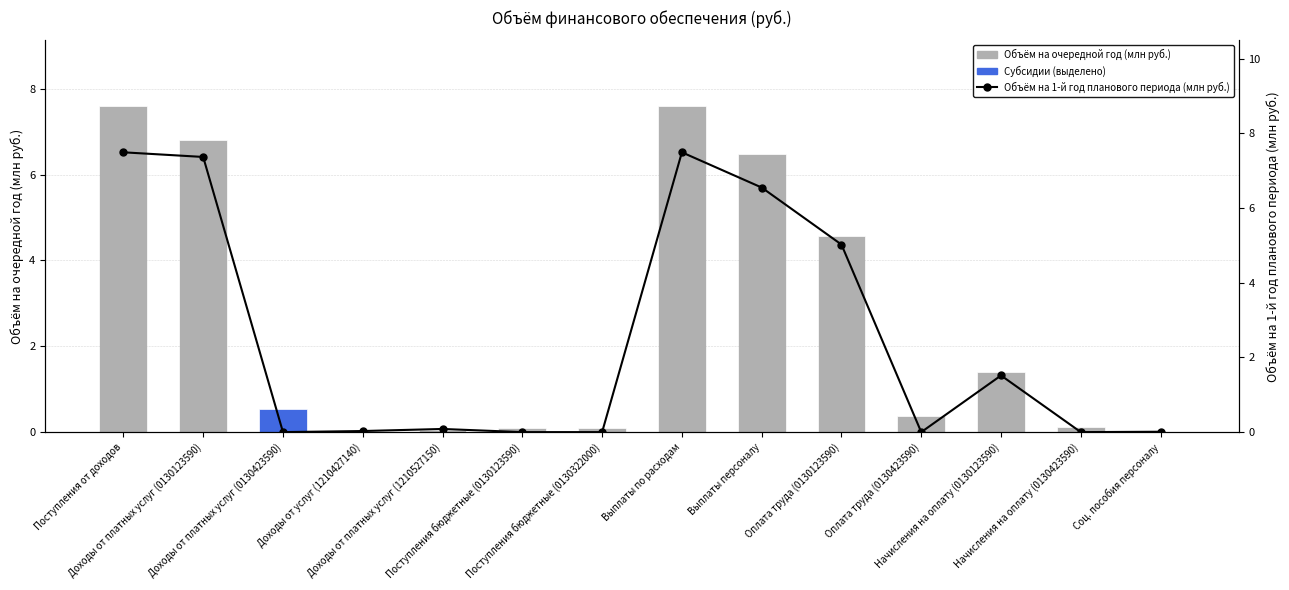

Reading left to right, extract all data points from this chart.

Объём на очередной год (млн руб.): Поступления от доходов=7.6	Доходы от платных услуг (0130123590)=6.8	Доходы от платных услуг (0130423590)=0.5	Доходы от услуг (1210427140)=0.0	Доходы от платных услуг (1210527150)=0.0	Поступления бюджетные (0130123590)=0.1	Поступления бюджетные (0130322000)=0.1	Выплаты по расходам=7.6	Выплаты персоналу=6.5	Оплата труда (0130123590)=4.6	Оплата труда (0130423590)=0.4	Начисления на оплату (0130123590)=1.4	Начисления на оплату (0130423590)=0.1	Соц. пособия персоналу=0.0
Объём на 1-й год планового периода (млн руб.): Поступления от доходов=7.5	Доходы от платных услуг (0130123590)=7.4	Доходы от платных услуг (0130423590)=0.0	Доходы от услуг (1210427140)=0.0	Доходы от платных услуг (1210527150)=0.1	Поступления бюджетные (0130123590)=0.0	Поступления бюджетные (0130322000)=0.0	Выплаты по расходам=7.5	Выплаты персоналу=6.5	Оплата труда (0130123590)=5.0	Оплата труда (0130423590)=0.0	Начисления на оплату (0130123590)=1.5	Начисления на оплату (0130423590)=0.0	Соц. пособия персоналу=0.0